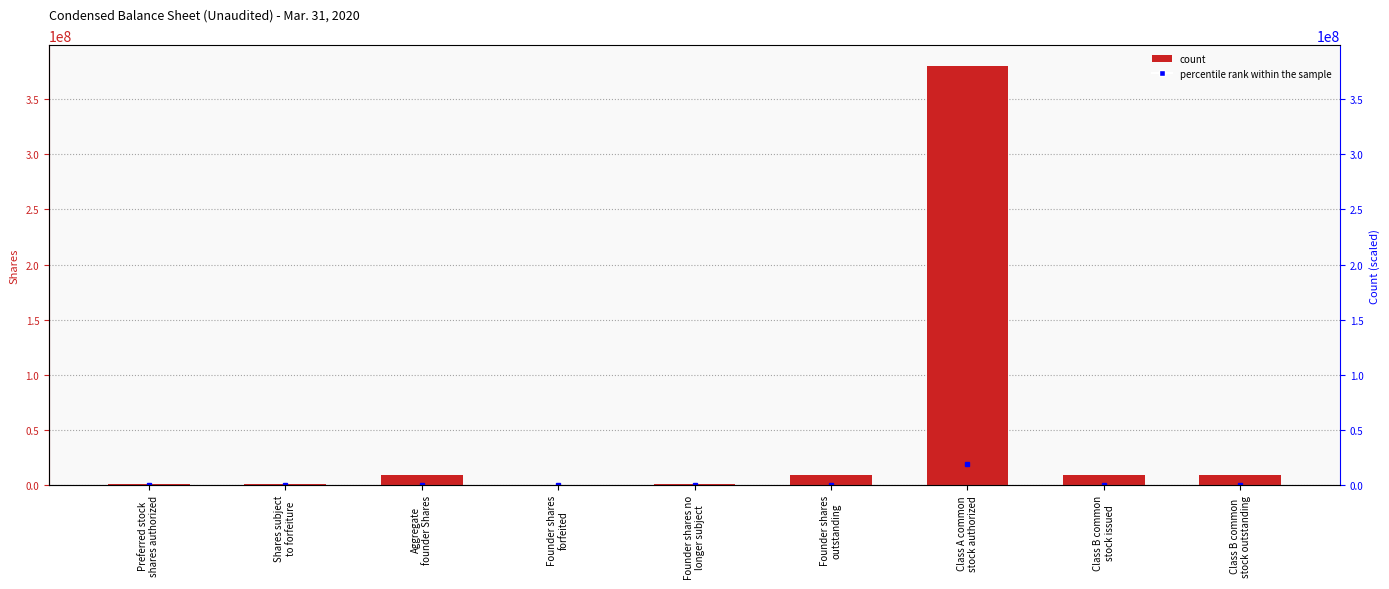

The value at Founder shares
forfeited is 18750. True or false?

True